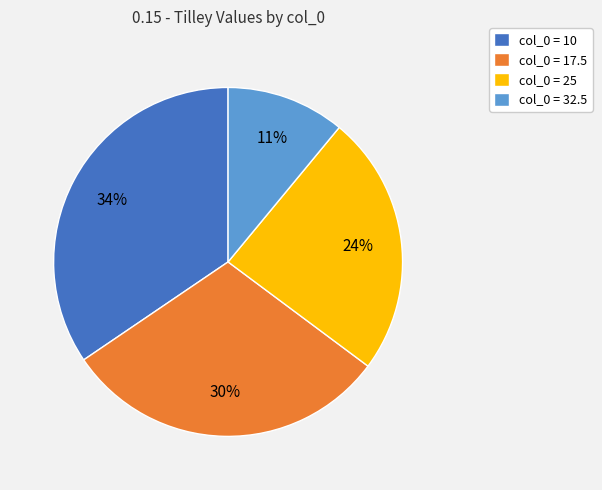

Rank the categories by value from lowest to highest.

col_0 = 32.5, col_0 = 25, col_0 = 17.5, col_0 = 10